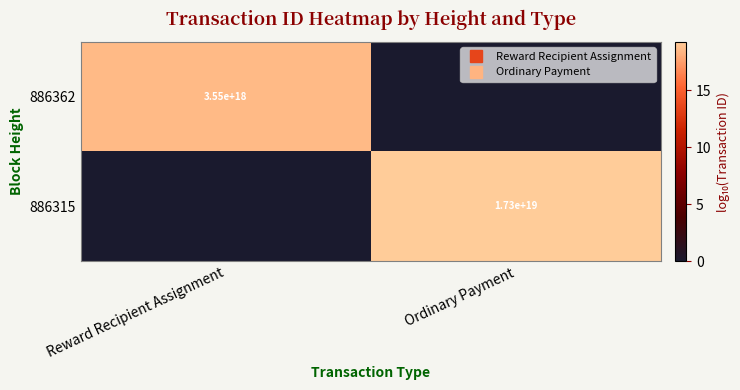

Read the 886362 value at Reward Recipient Assignment.

18.6